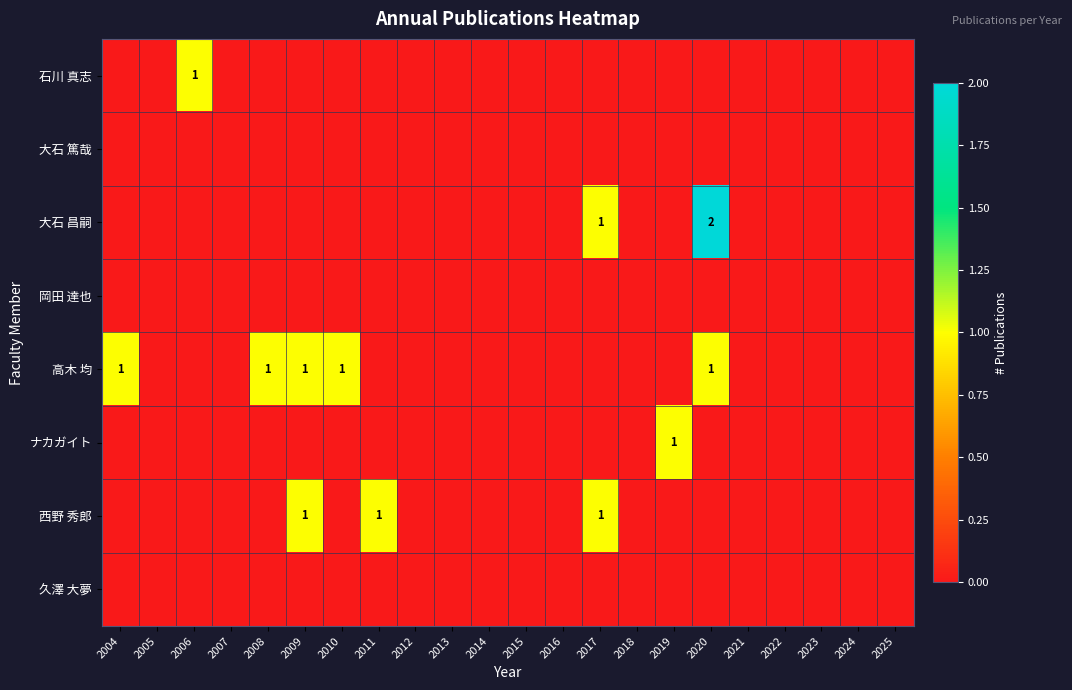

True or false: 石川 真志 has a value of 1 at 2006.

True